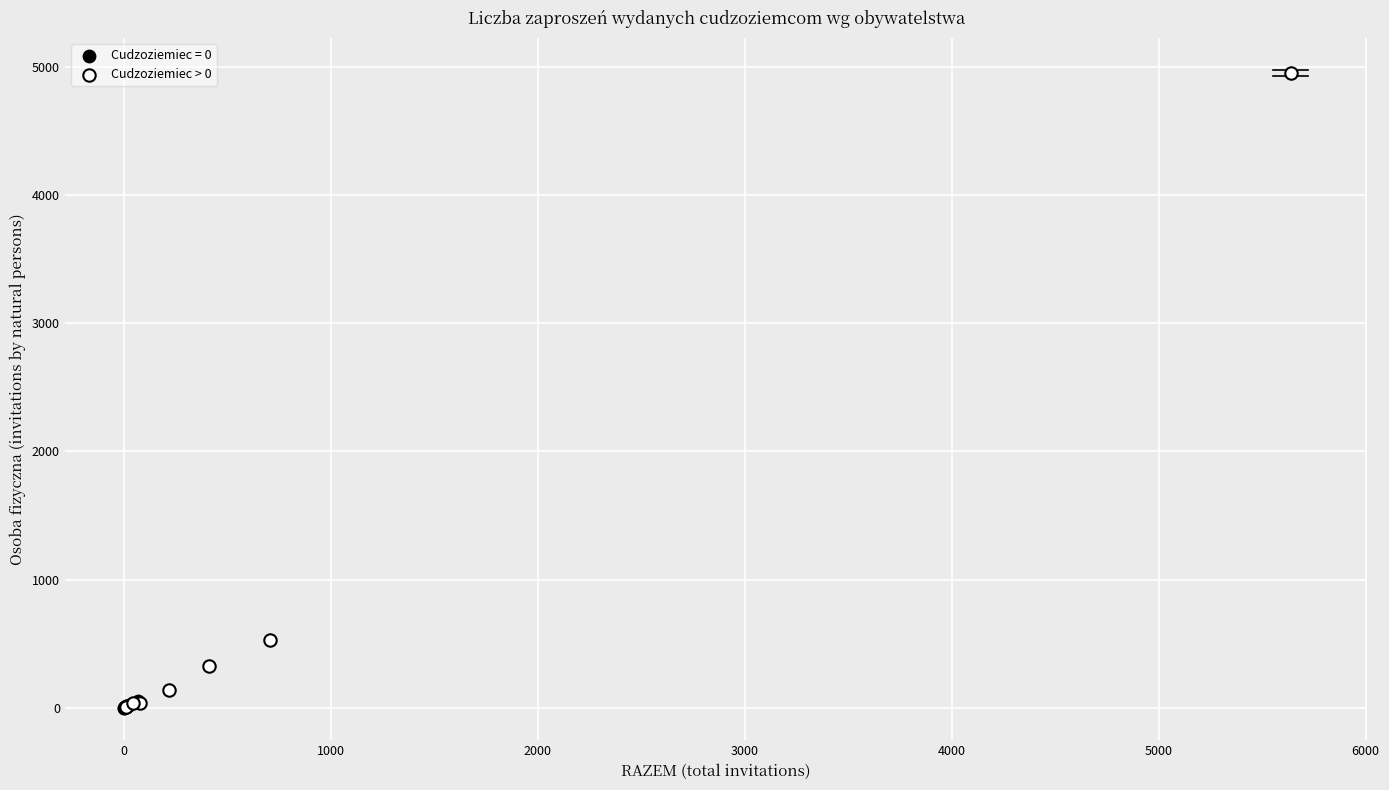

Which series has the largest Y range (max minus min)?

Cudzoziemiec > 0